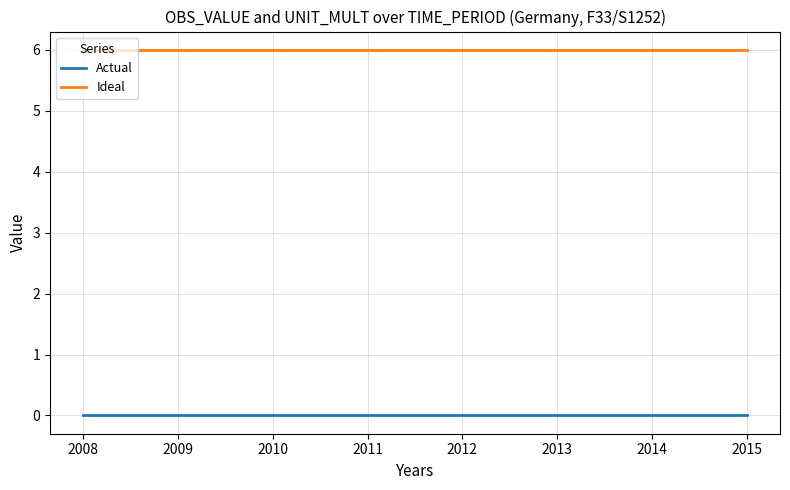

How many lines are shown in the chart?

2